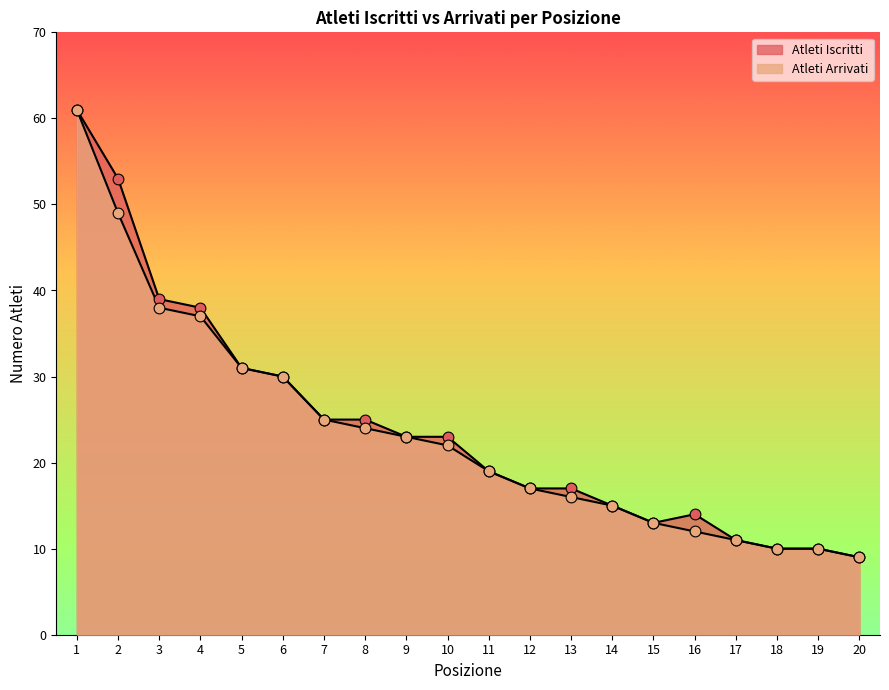

Which series has the widest spread of Y values?

Atleti Iscritti